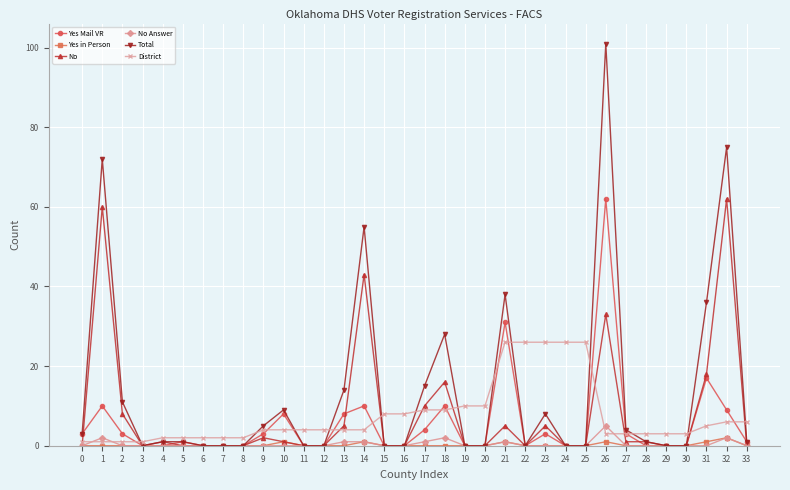

Is this an area chart (filled region under the line)?

No